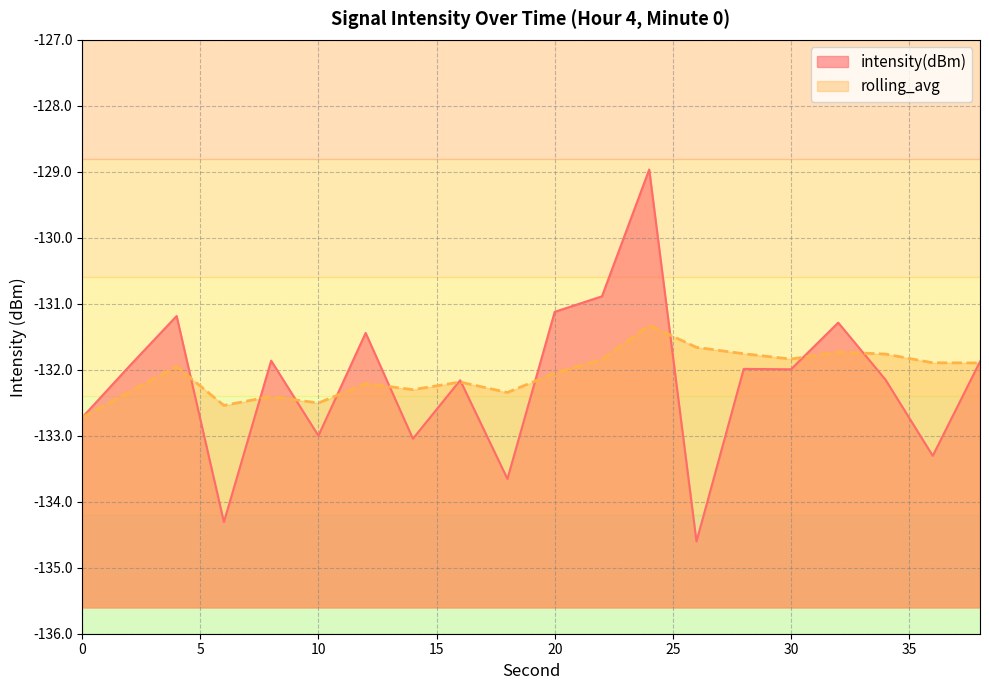

At which category does the chart reach its minimum across all series?

26